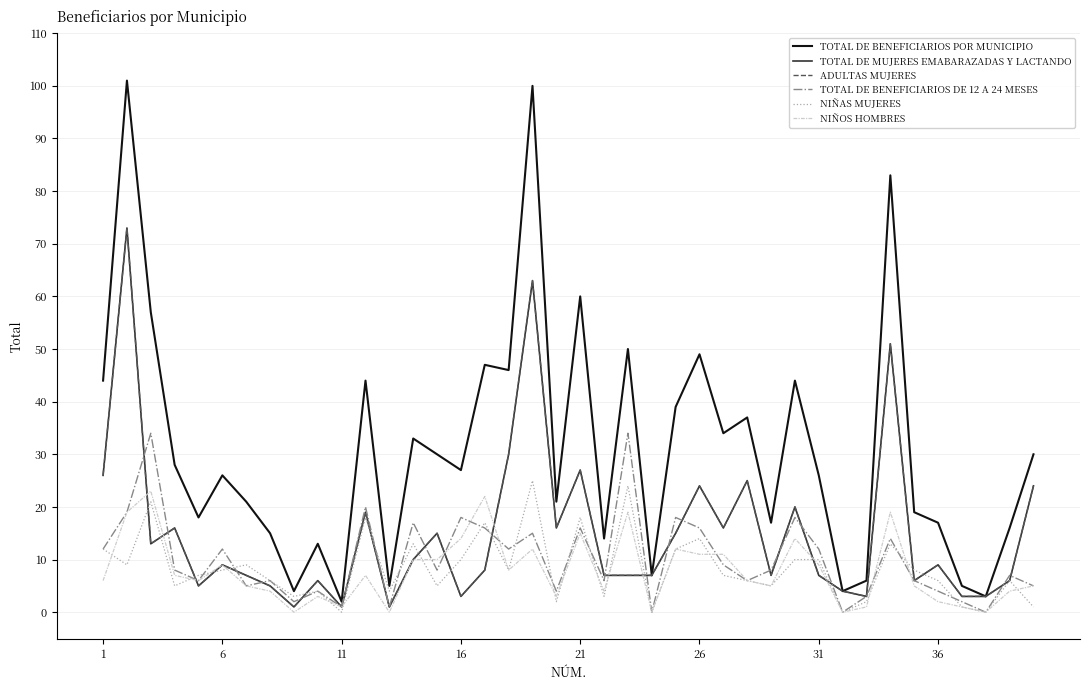

Which series has the largest range (max minus min)?

TOTAL DE BENEFICIARIOS POR MUNICIPIO